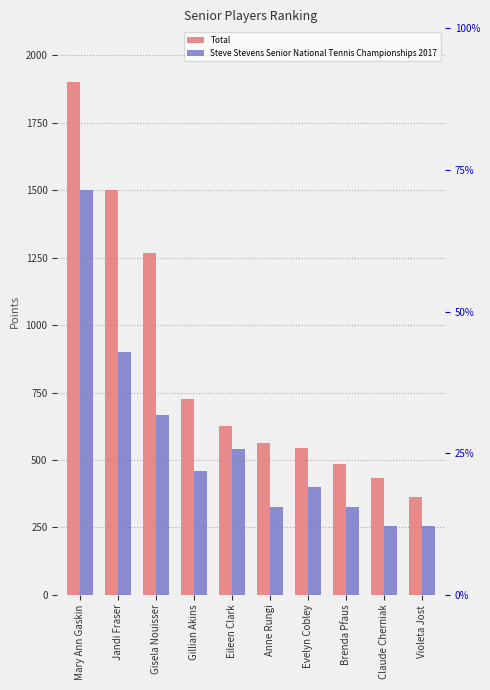

Which label corresponds to the largest value in the chart?

Mary Ann Gaskin